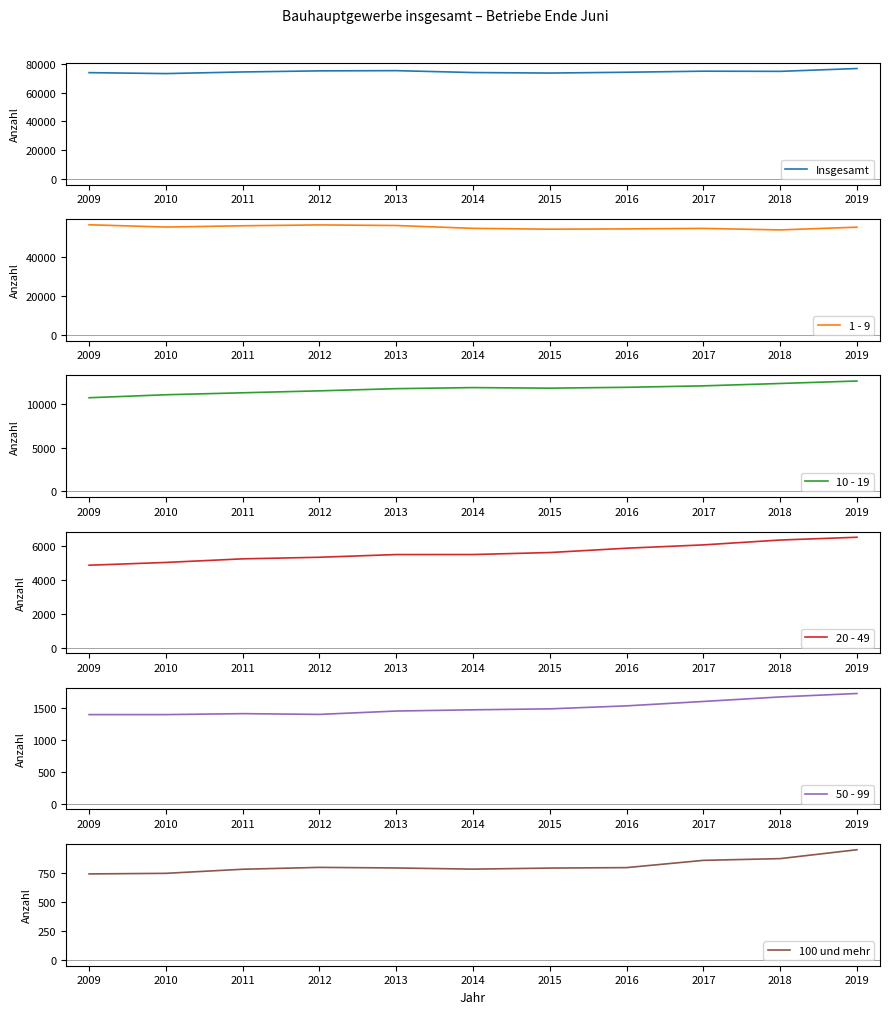

What are all the series names shown in the legend?

Insgesamt, 1 - 9, 10 - 19, 20 - 49, 50 - 99, 100 und mehr